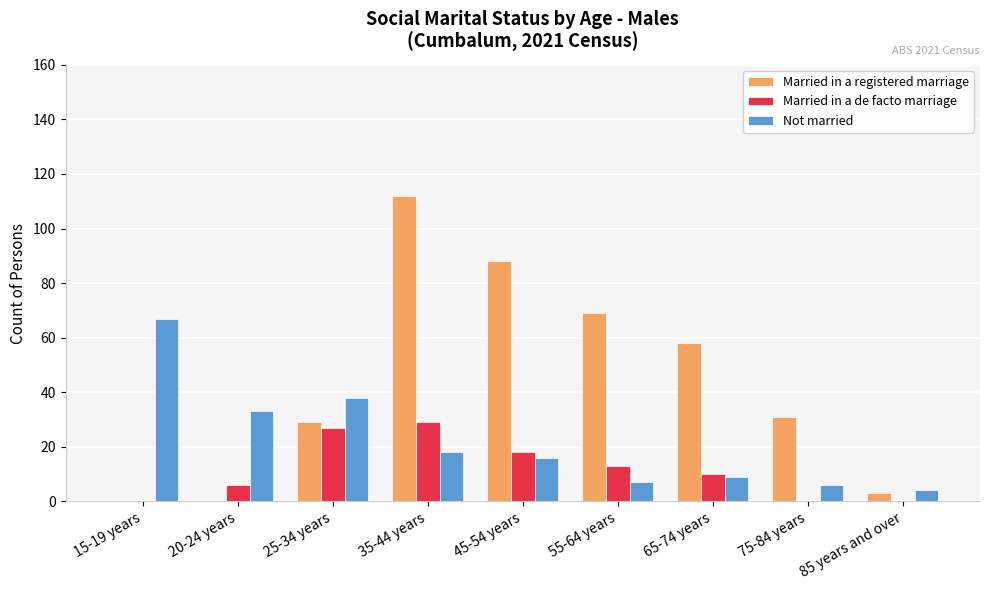

Is it true that Married in a registered marriage equals 133 at 45-54 years?

False